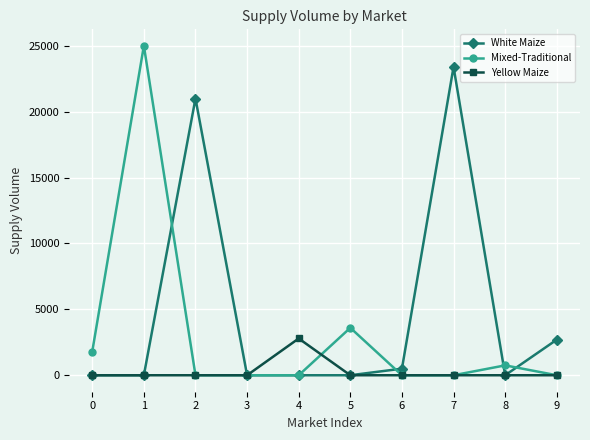

What is the greatest value displayed?

25000